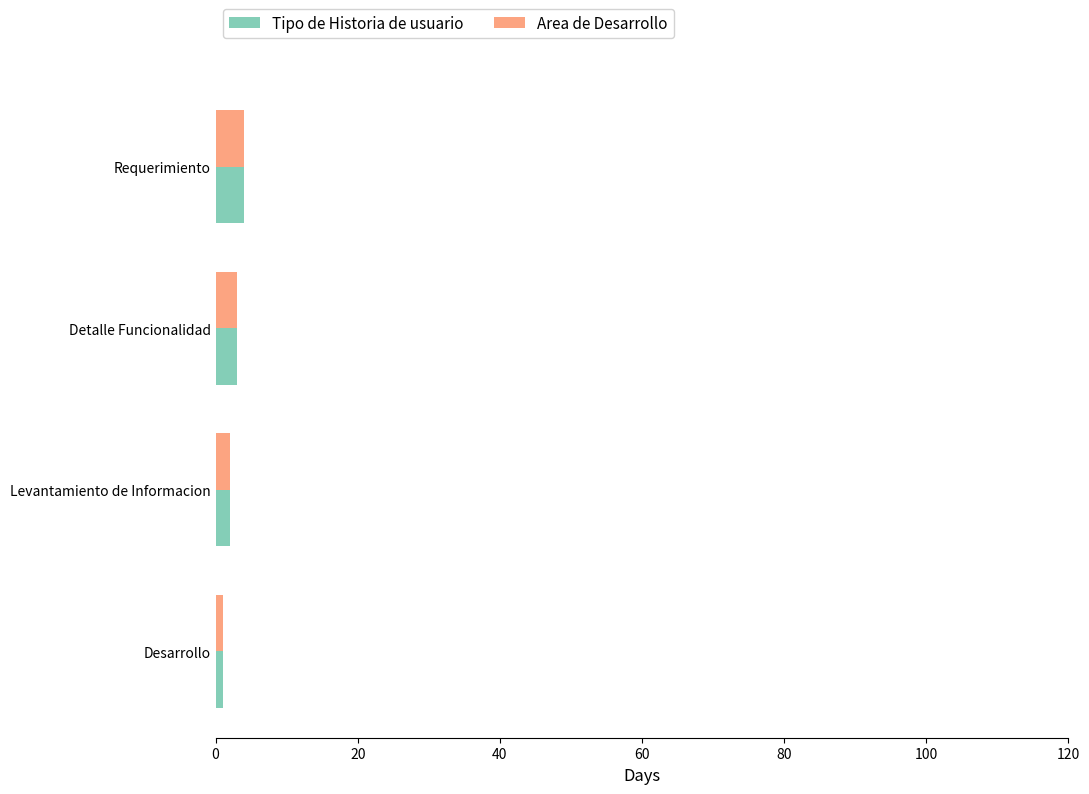

The Area de Desarrollo series shows 4 at Requerimiento. True or false?

True